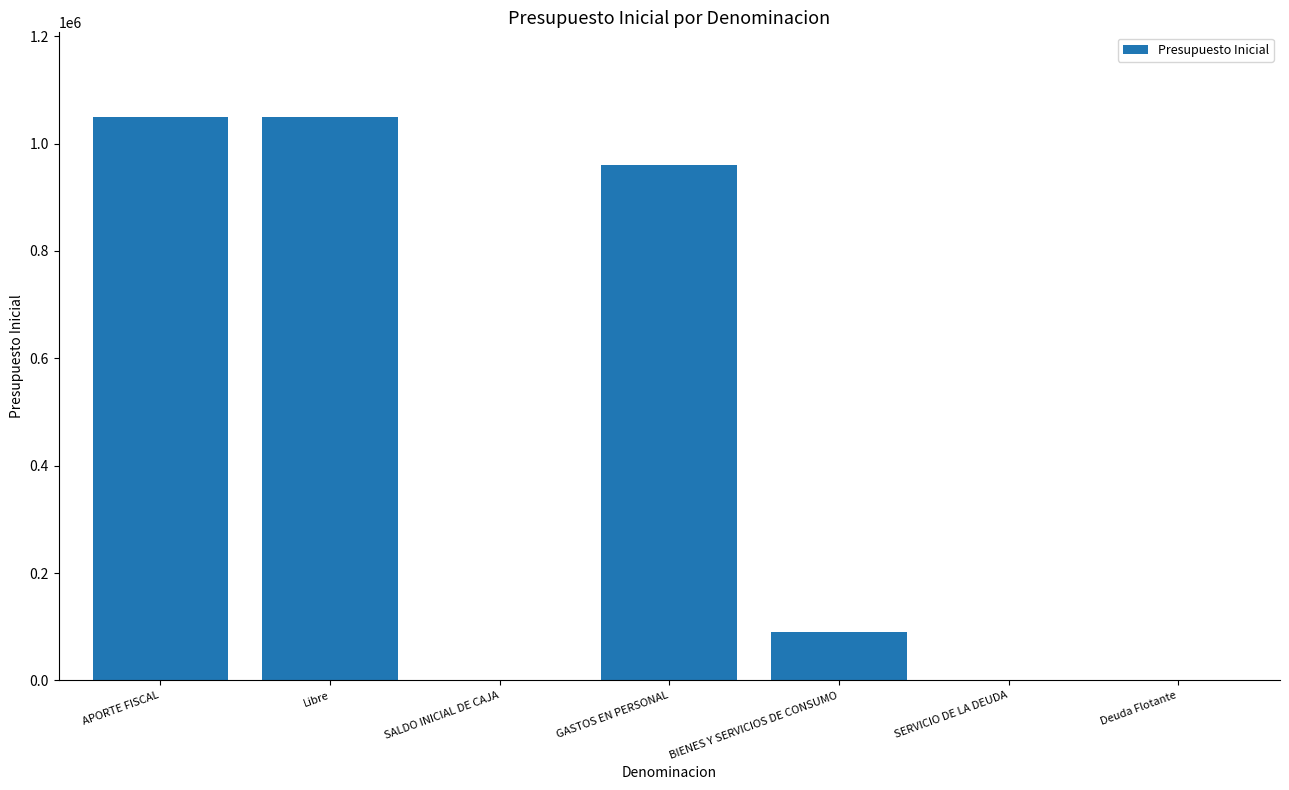

Which has a higher value, Deuda Flotante or GASTOS EN PERSONAL?

GASTOS EN PERSONAL